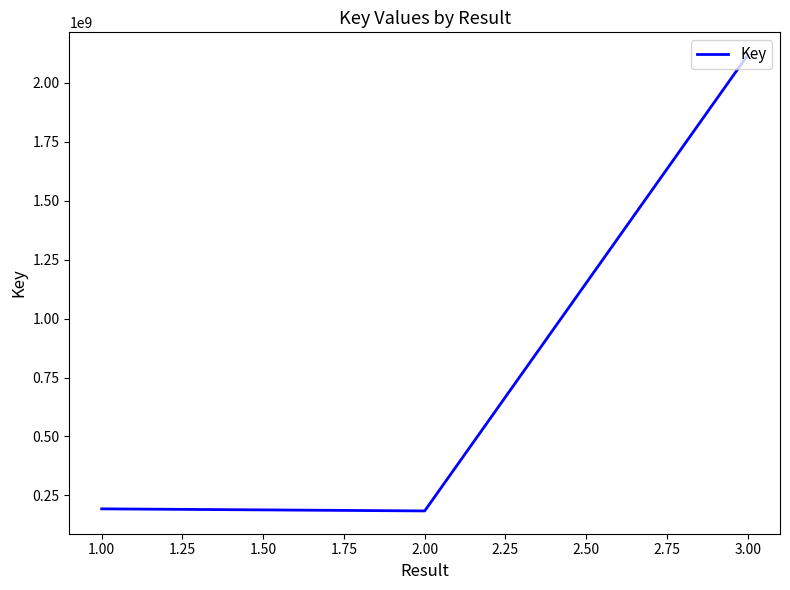

Is it true that the value at 1.00 is 285155690?

False